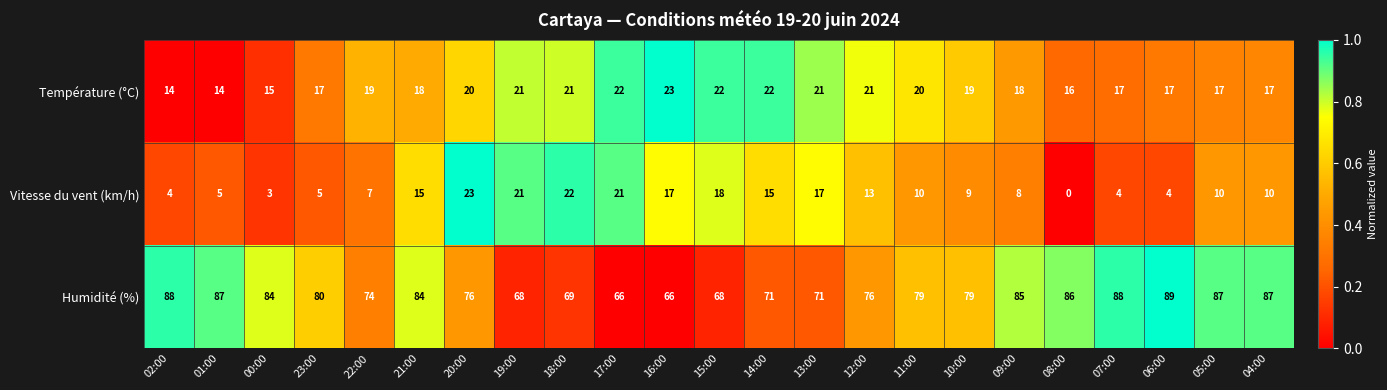

The Vitesse du vent (km/h) series shows 3 at 00:00. True or false?

True